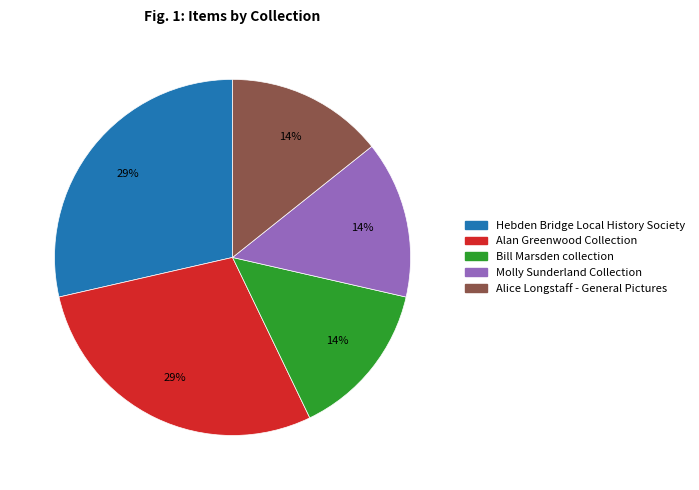

Does Bill Marsden collection account for over 50% of the chart?

No